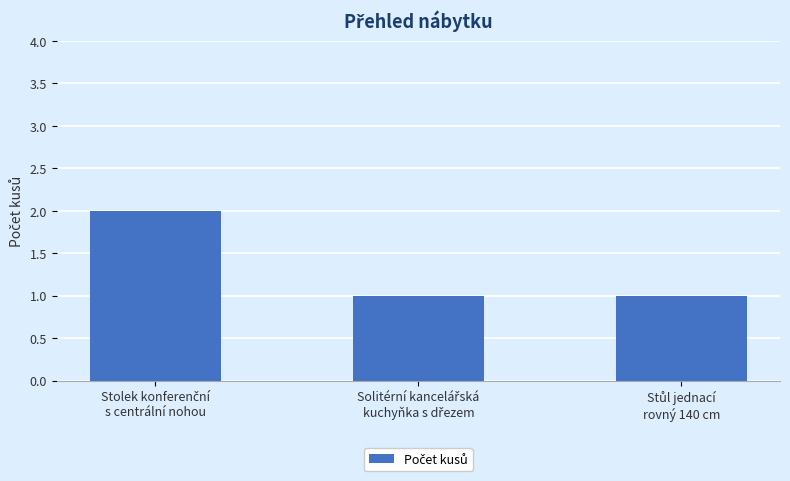

Reading left to right, transcribe all the data shown in this chart.

2	1	1